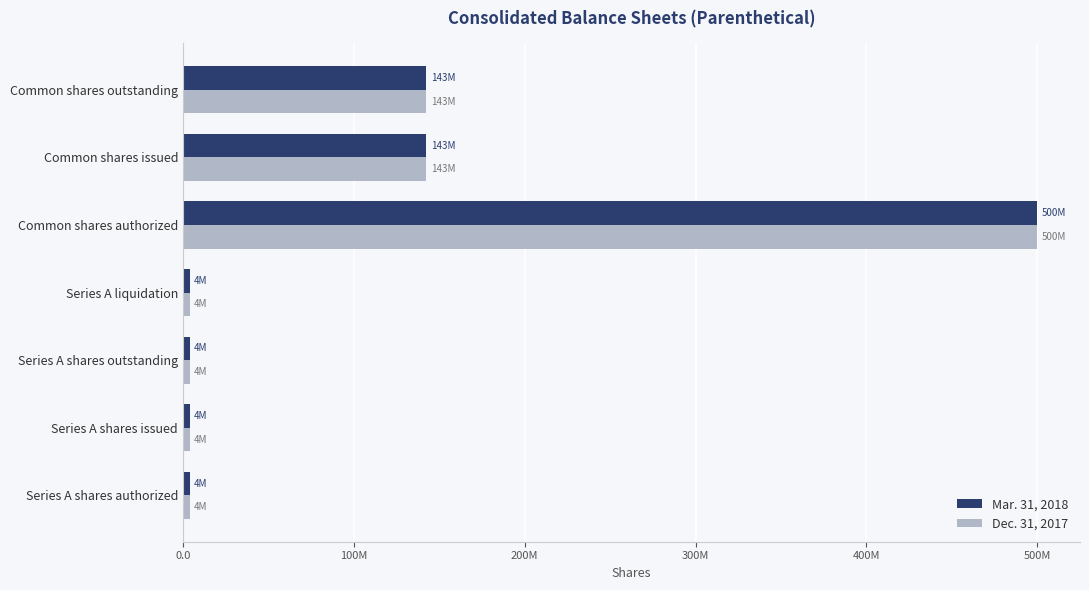

What are all the series names shown in the legend?

Mar. 31, 2018, Dec. 31, 2017